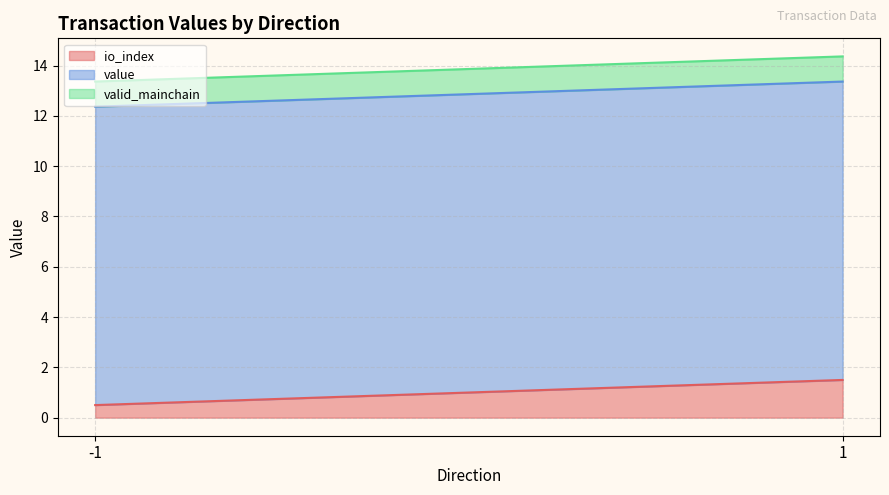

Which category has the highest value across all series?

-1